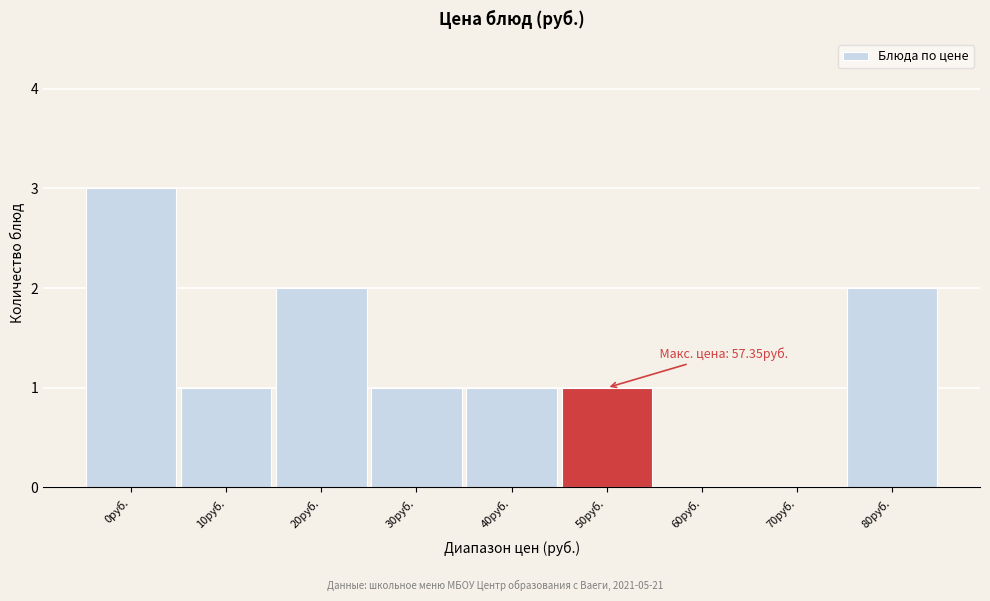

Reading left to right, what are all the values shown in this chart?

0руб.=3	10руб.=1	20руб.=2	30руб.=1	40руб.=1	50руб.=1	60руб.=0	70руб.=0	80руб.=2